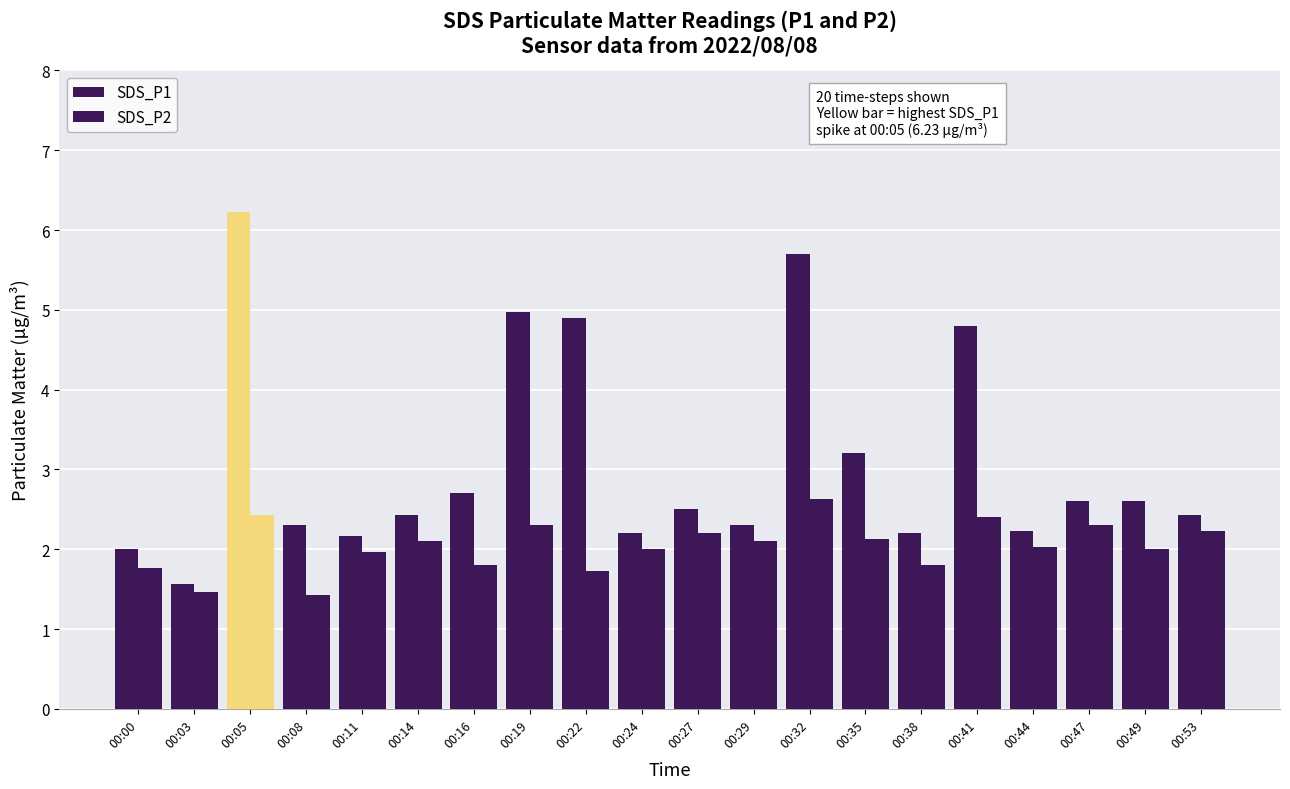

Which series has the widest spread of values?

SDS_P1